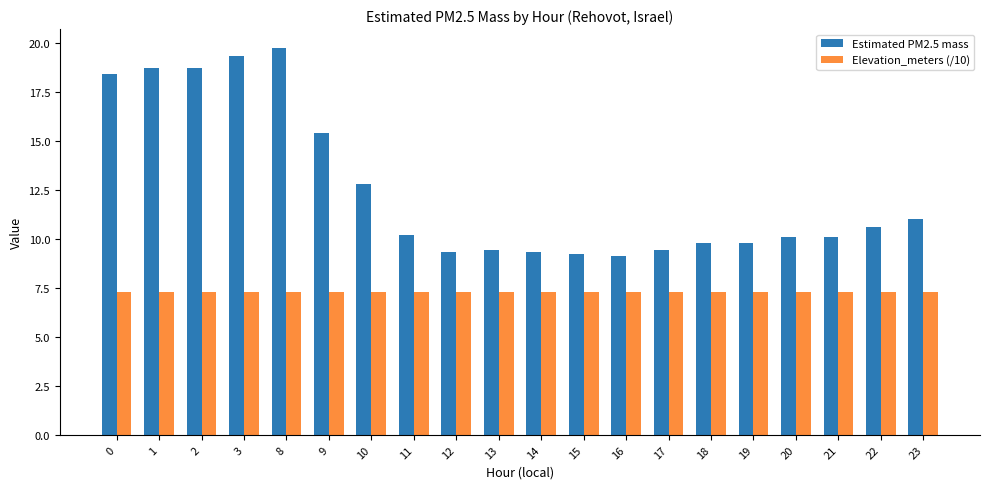

Does the chart contain stacked bars?

No